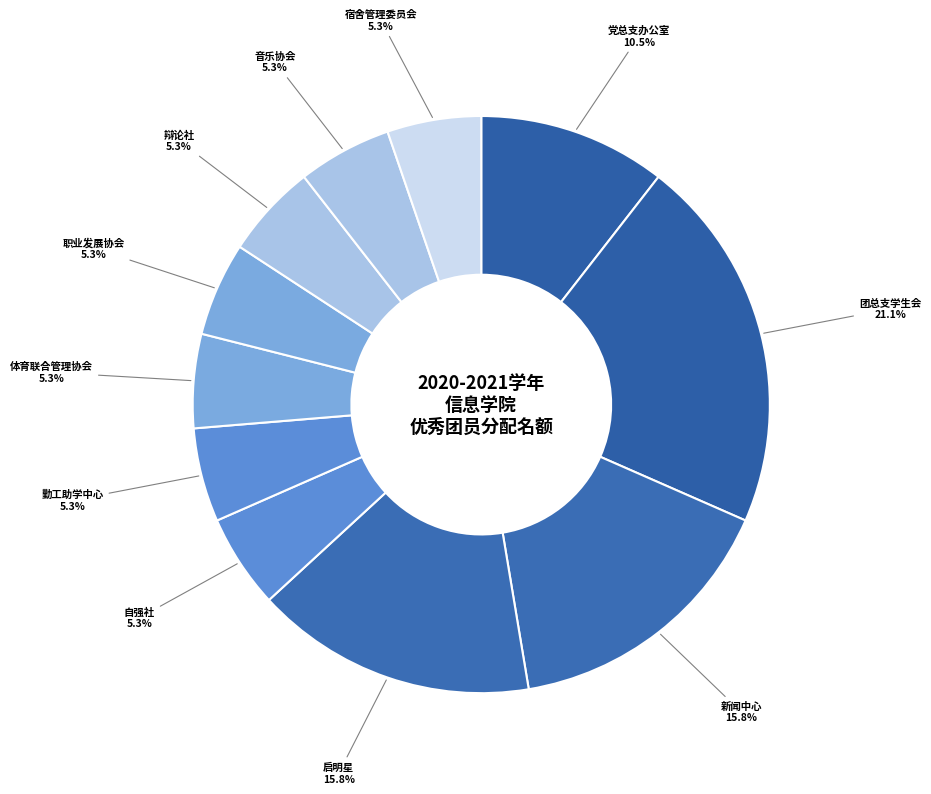

How many segments does this pie chart have?

11